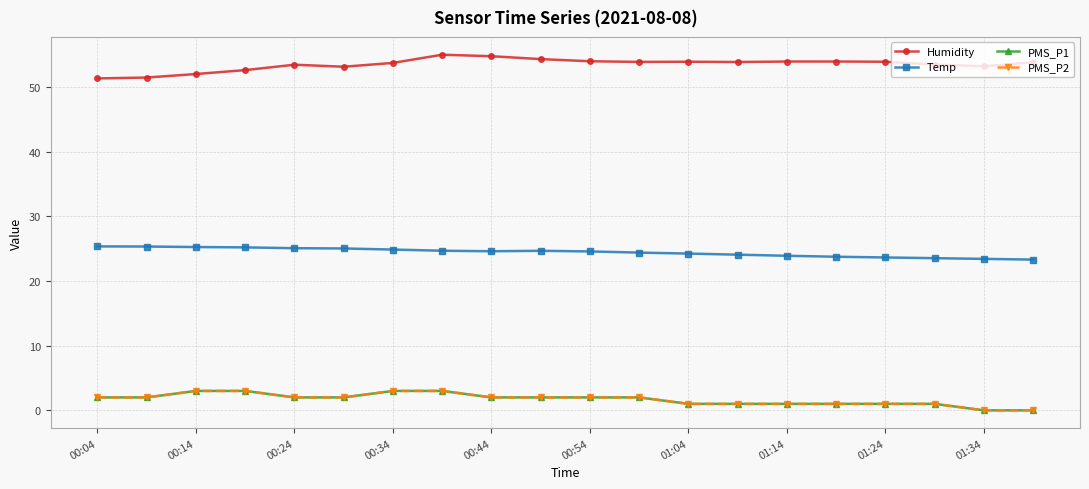

Is this an area chart (filled region under the line)?

No